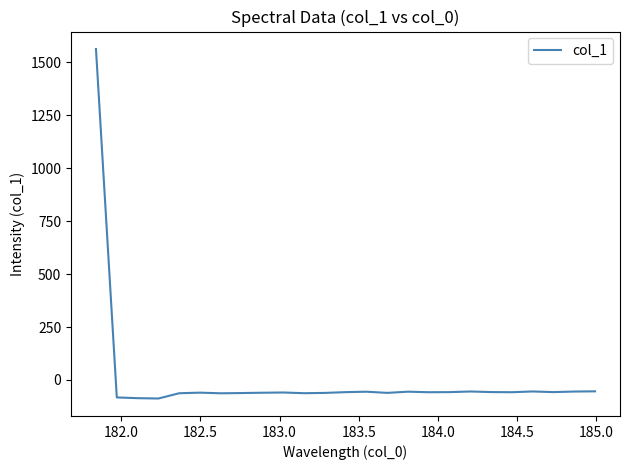

What is the minimum value shown in the chart?

-87.4